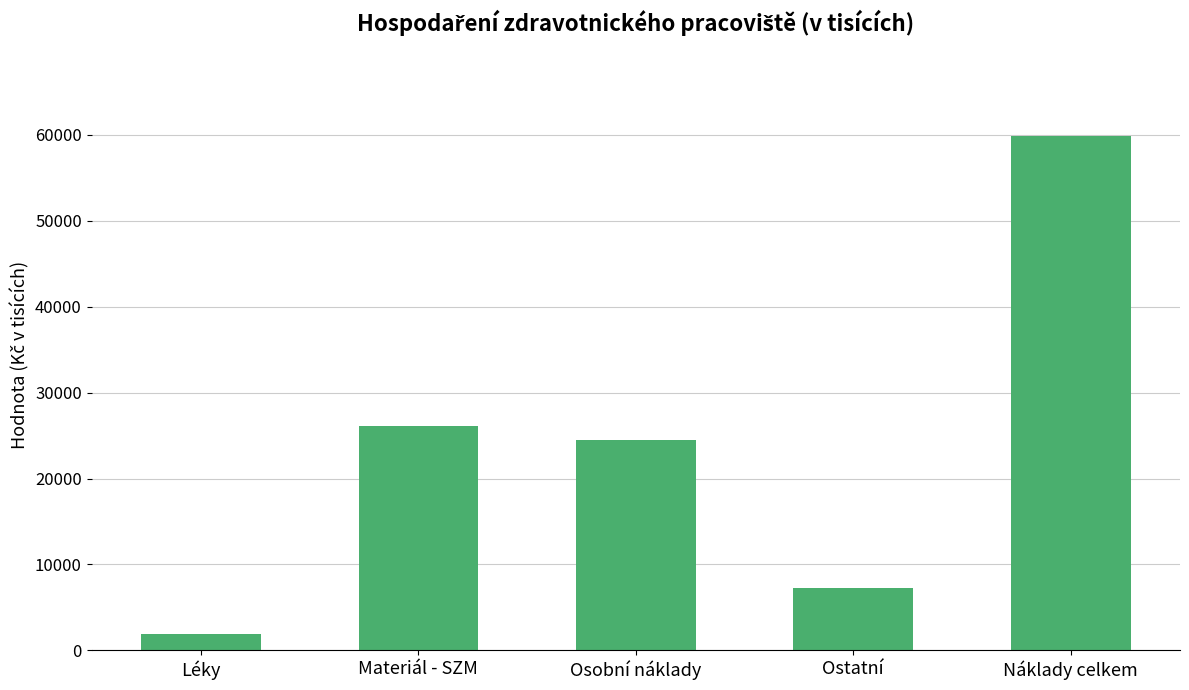

What is the difference between the second highest and second lowest values?

18800.5